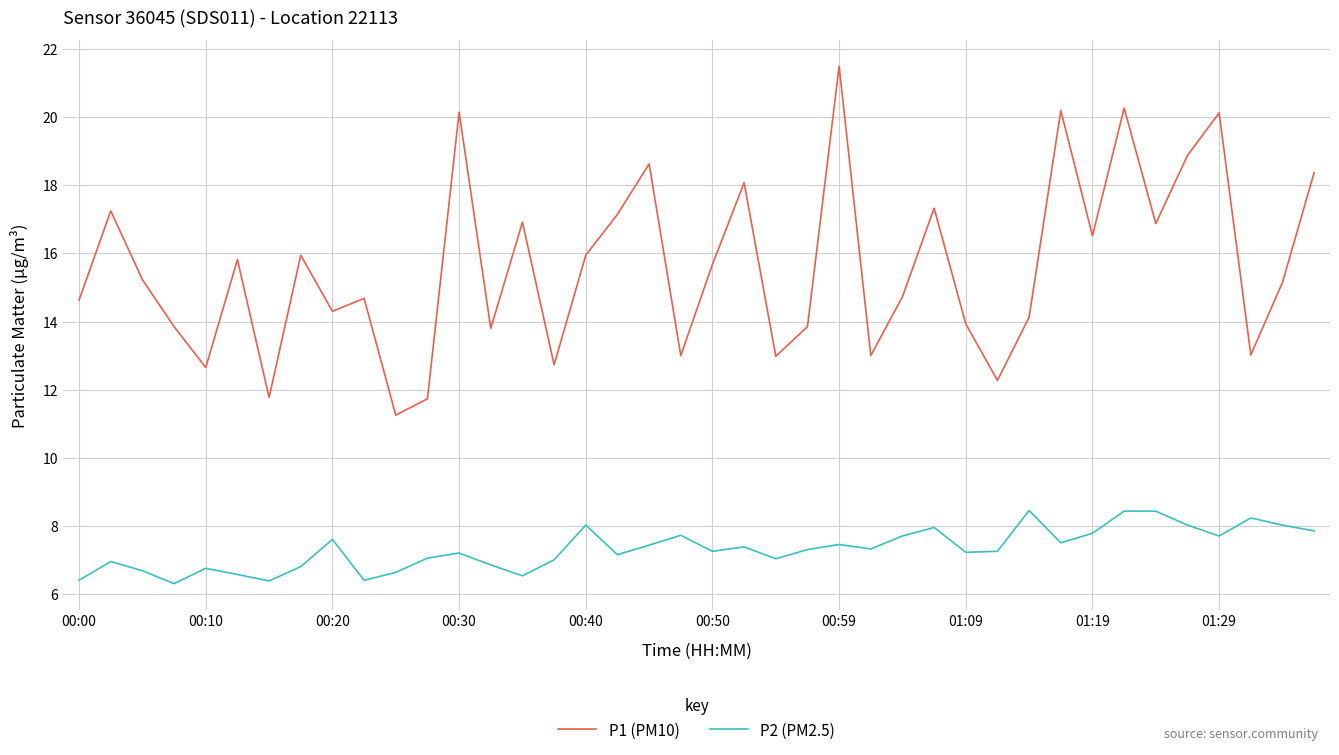

Which series has the largest total across all categories?

P1 (PM10)